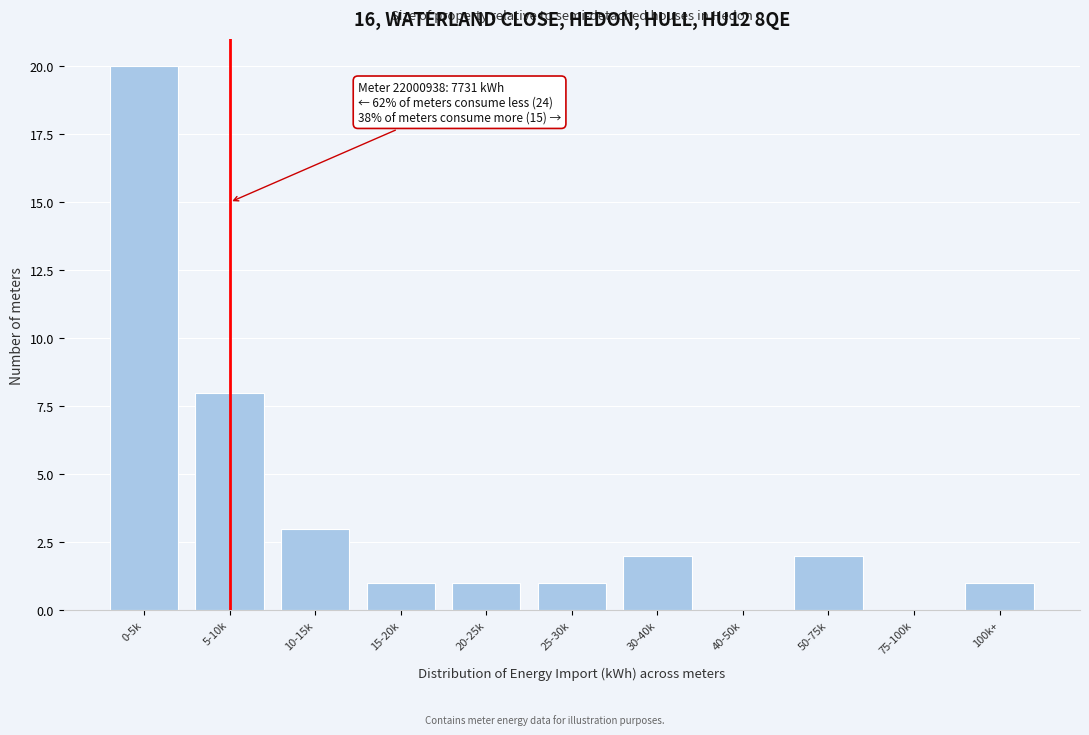

Reading right to left, extract all data points from this chart.

100k+=1	75-100k=0	50-75k=2	40-50k=0	30-40k=2	25-30k=1	20-25k=1	15-20k=1	10-15k=3	5-10k=8	0-5k=20